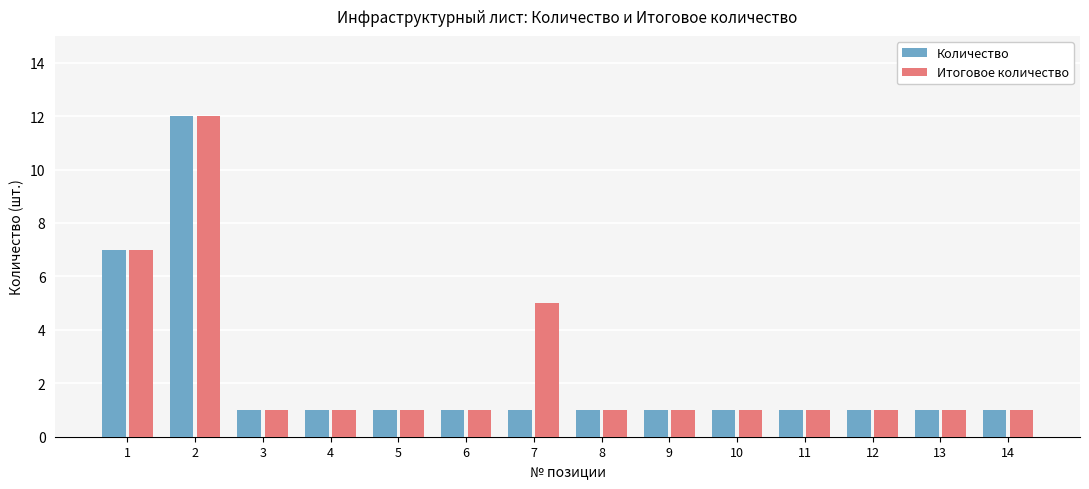

Reading left to right, transcribe all the data shown in this chart.

Количество: 7	12	1	1	1	1	1	1	1	1	1	1	1	1
Итоговое количество: 7	12	1	1	1	1	5	1	1	1	1	1	1	1